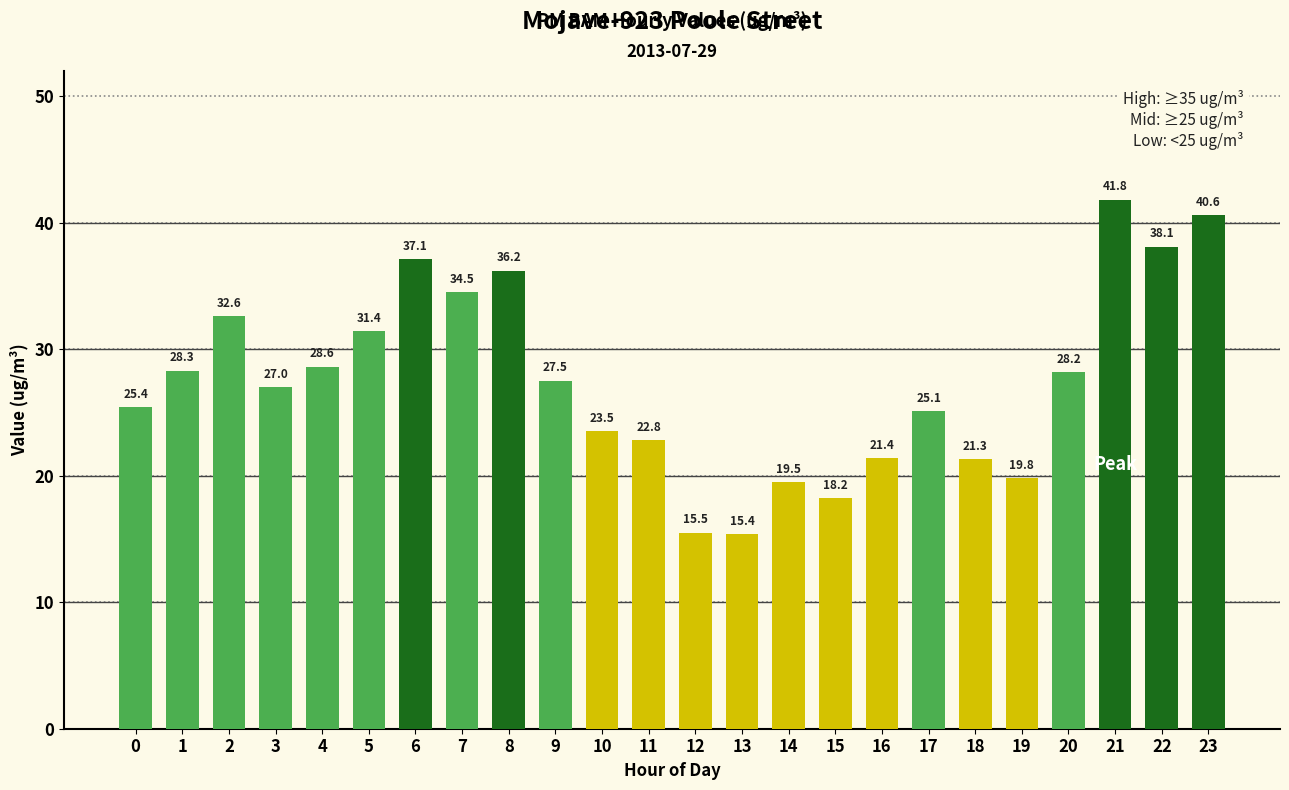

What is the value of the 13th bar from the left?

15.5